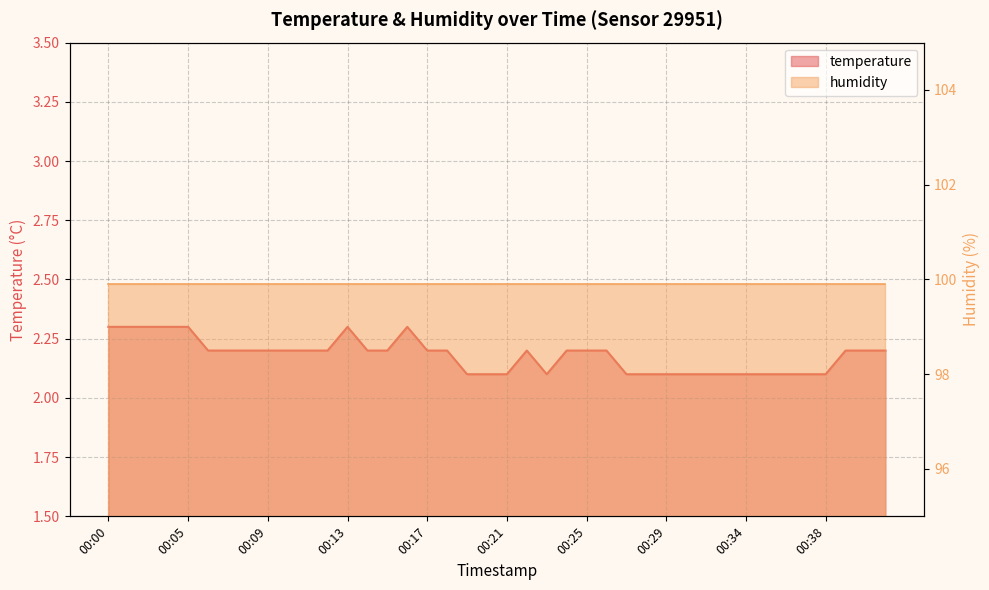

What is the sum of all values?

87.2